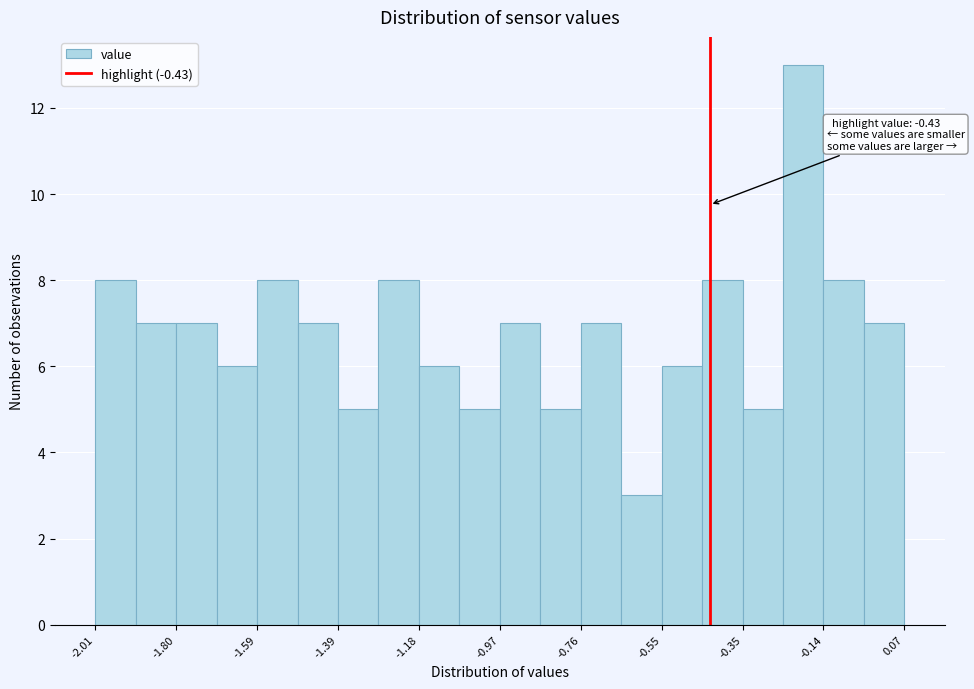

Read against the x-axis, roughly where is the centre of the tallest bar?

-0.20